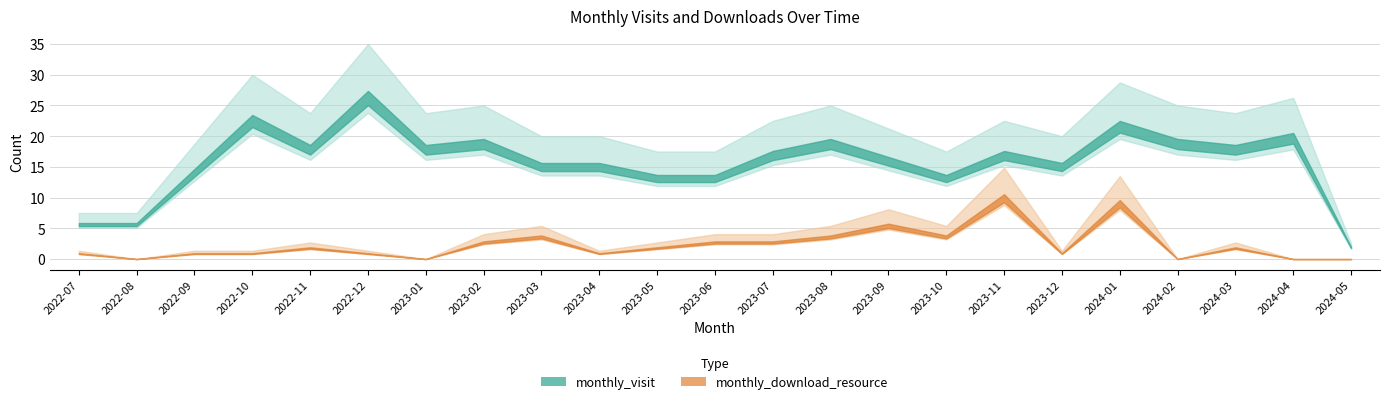

Where is the first local maximum for monthly_visit?

2022-10